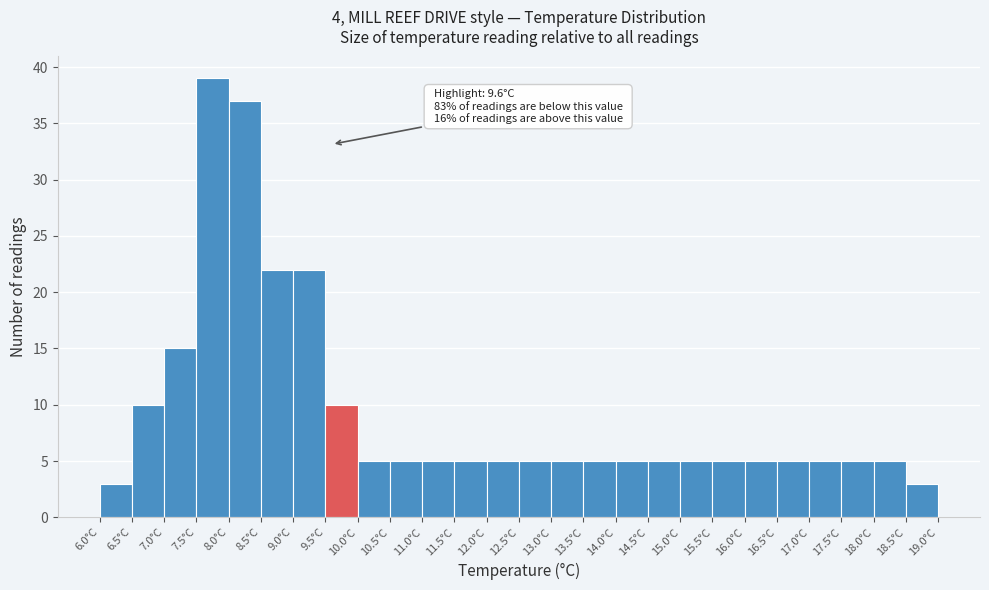

Which range on the x-axis has the tallest bar?

7.5 to 8.0